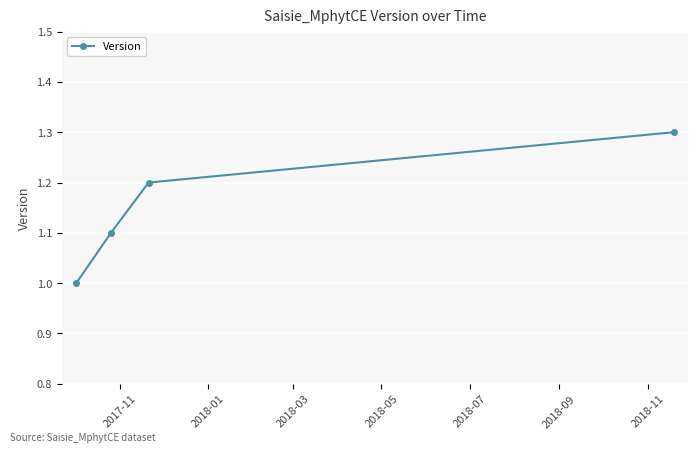

What is the difference between the maximum and minimum values?

0.3